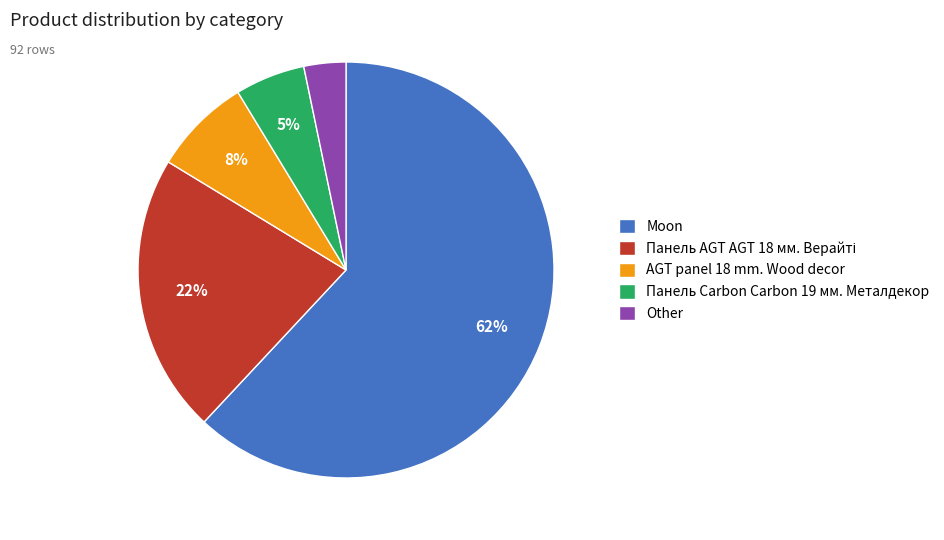

To the nearest percent, what is the combined percentage of AGT panel 18 mm. Wood decor and Панель Carbon Carbon 19 мм. Металдекор?

13%